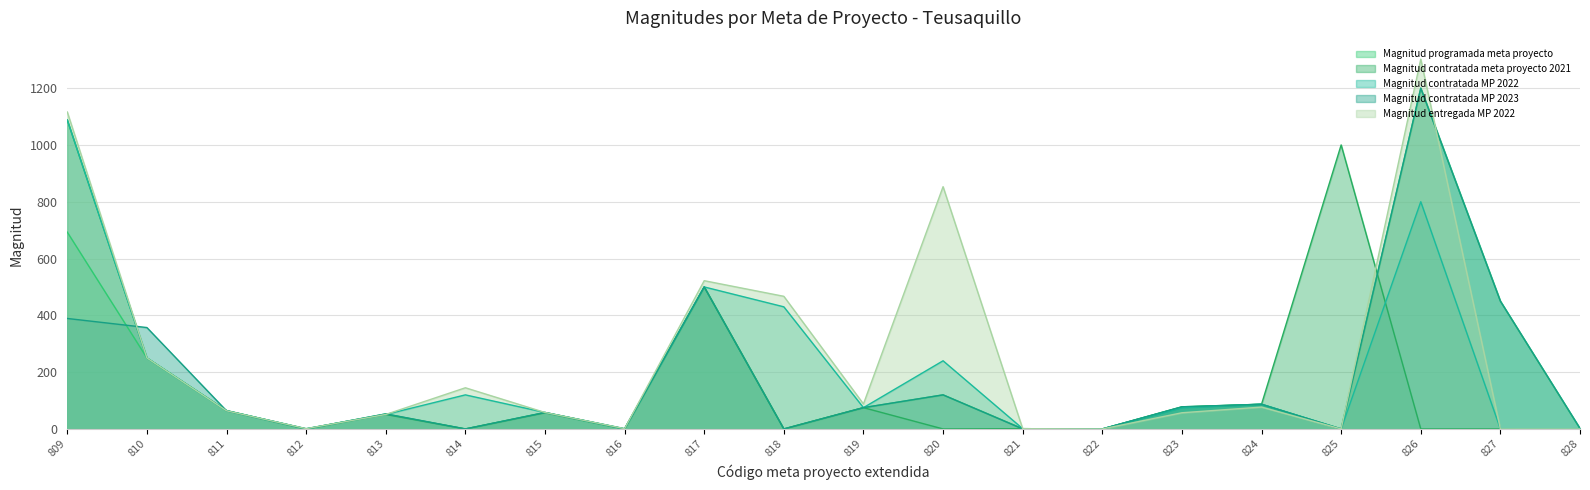

How many times do Magnitud entregada MP 2022 and Magnitud contratada MP 2022 cross each other?

1